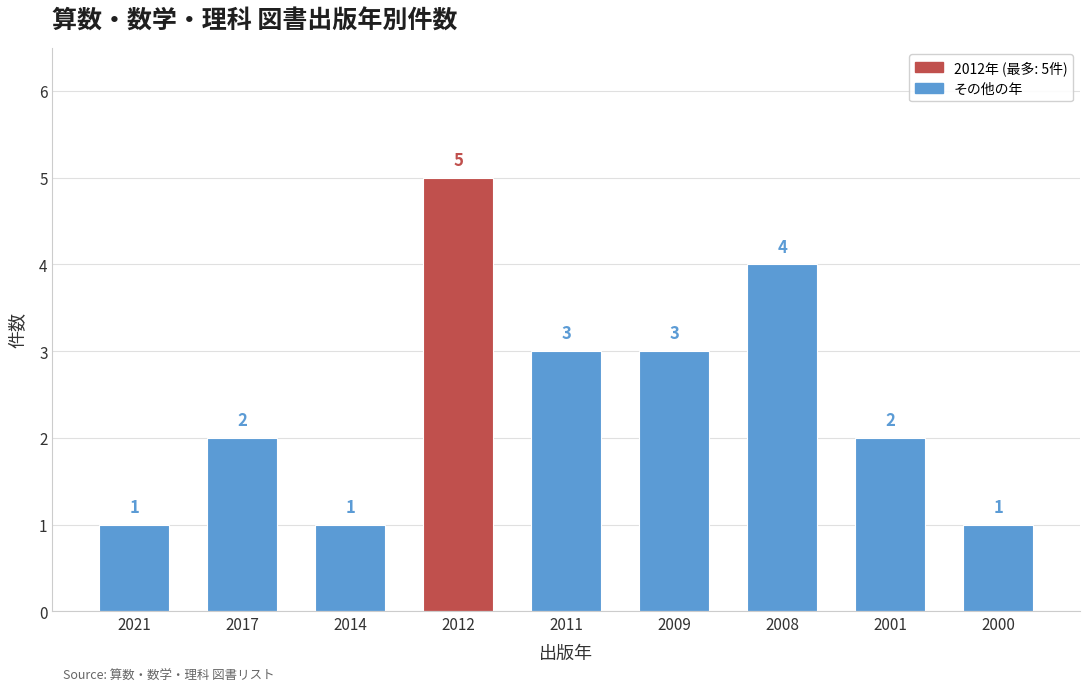

Read the value at 2000.

1